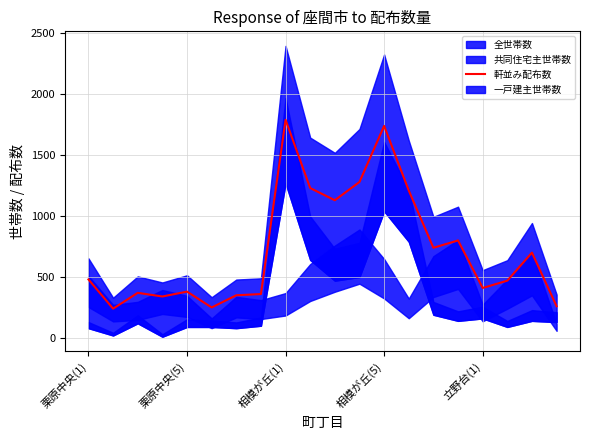

The chart shows a value of 1886 at 13. True or false?

False